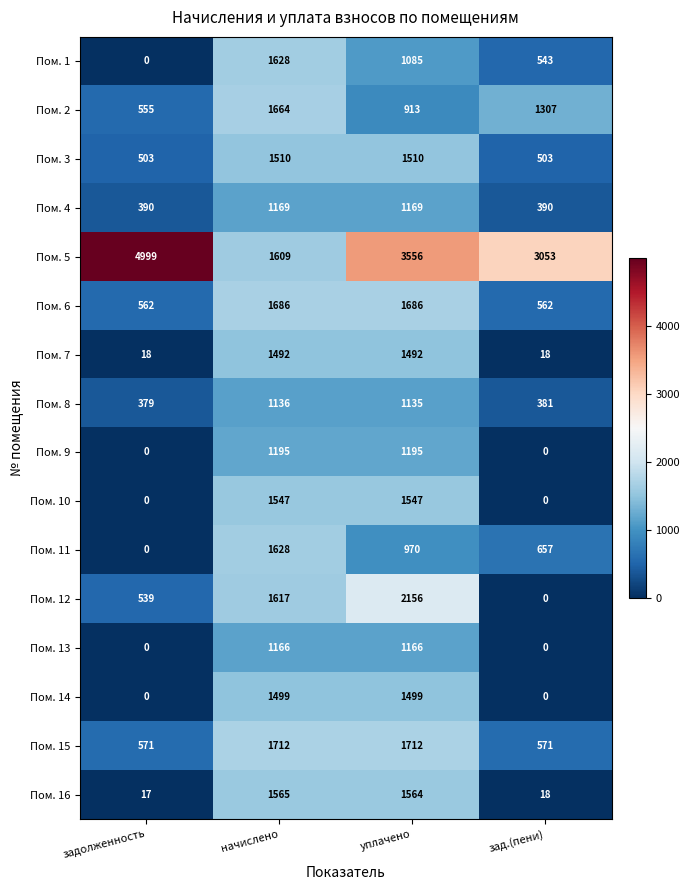

At which category is the sum across all series the highest?

уплачено